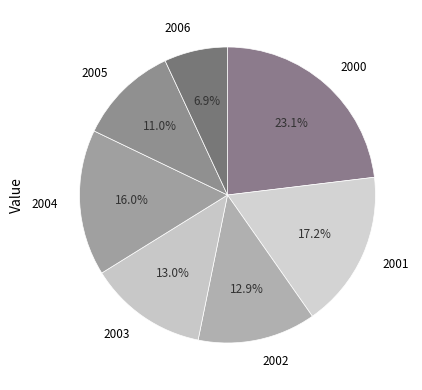

Rank the categories by value from lowest to highest.

2006, 2005, 2002, 2003, 2004, 2001, 2000